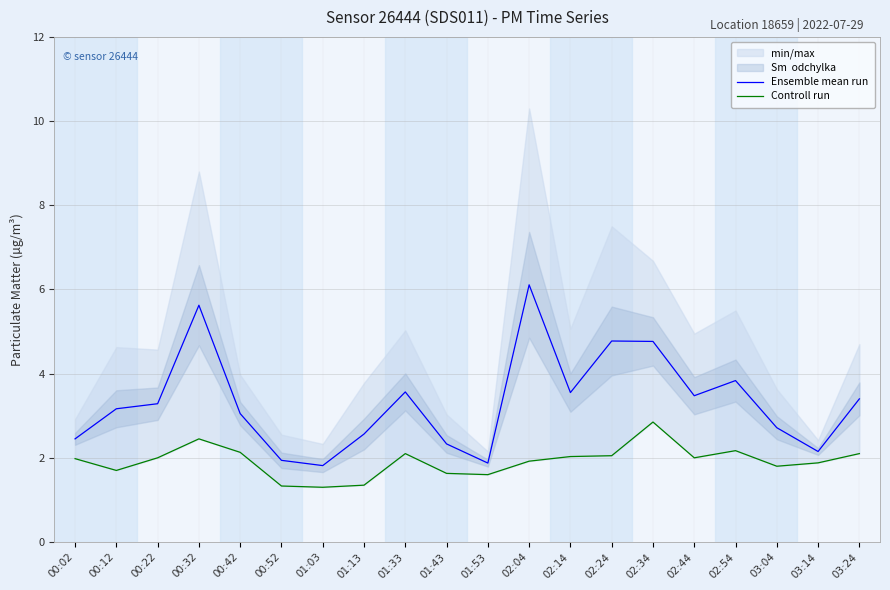

Where is Controll run nearest to the value 2?

00:22